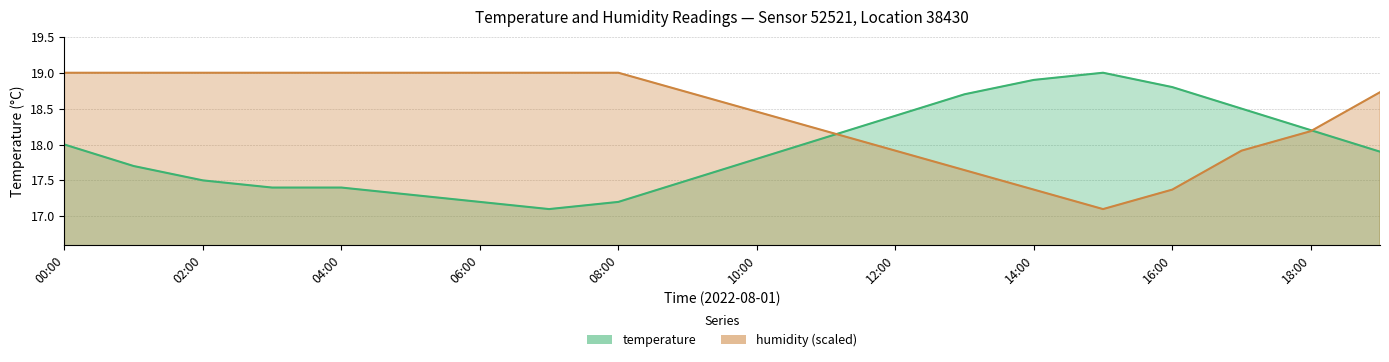

What is the label of the 2nd point from the left?

01:00